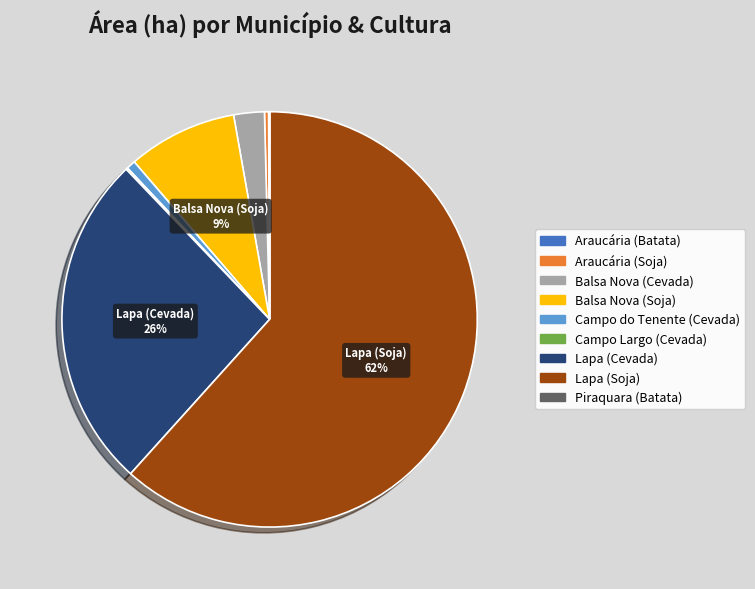

Is there a majority slice in this chart?

Yes